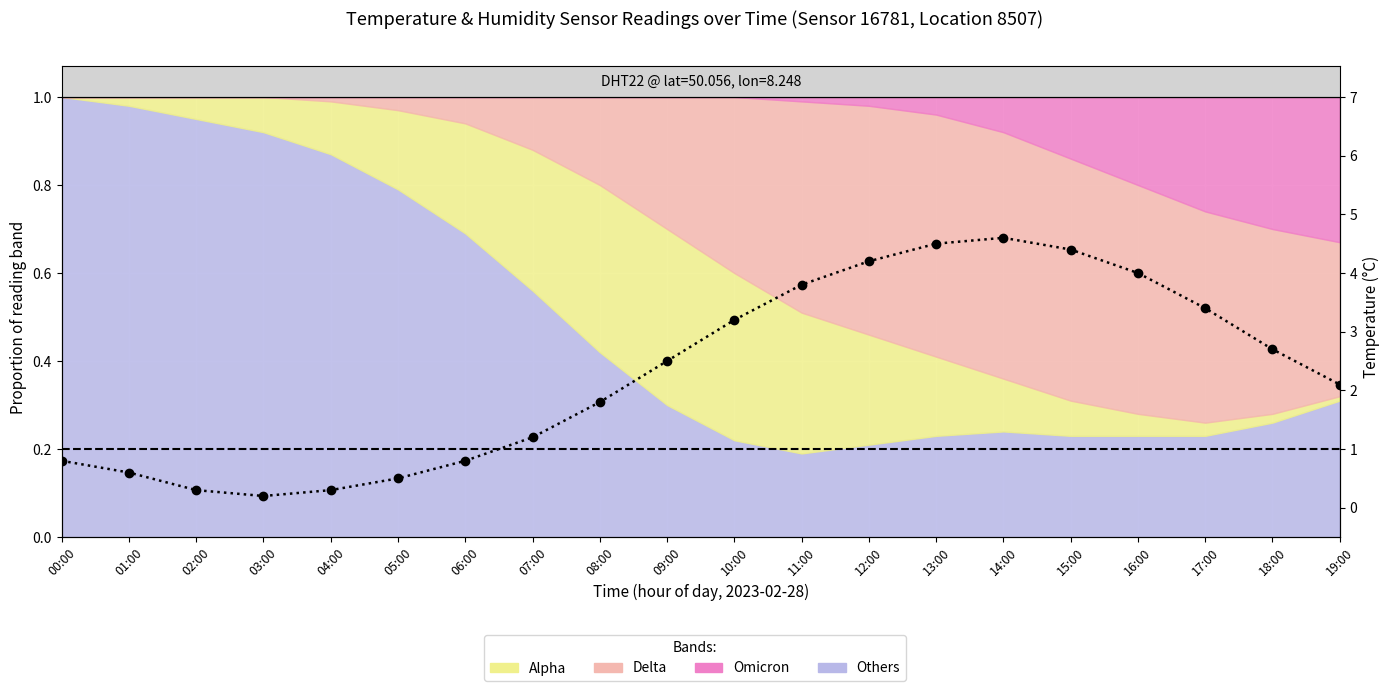

At which label is the value closest to 2?

19:00